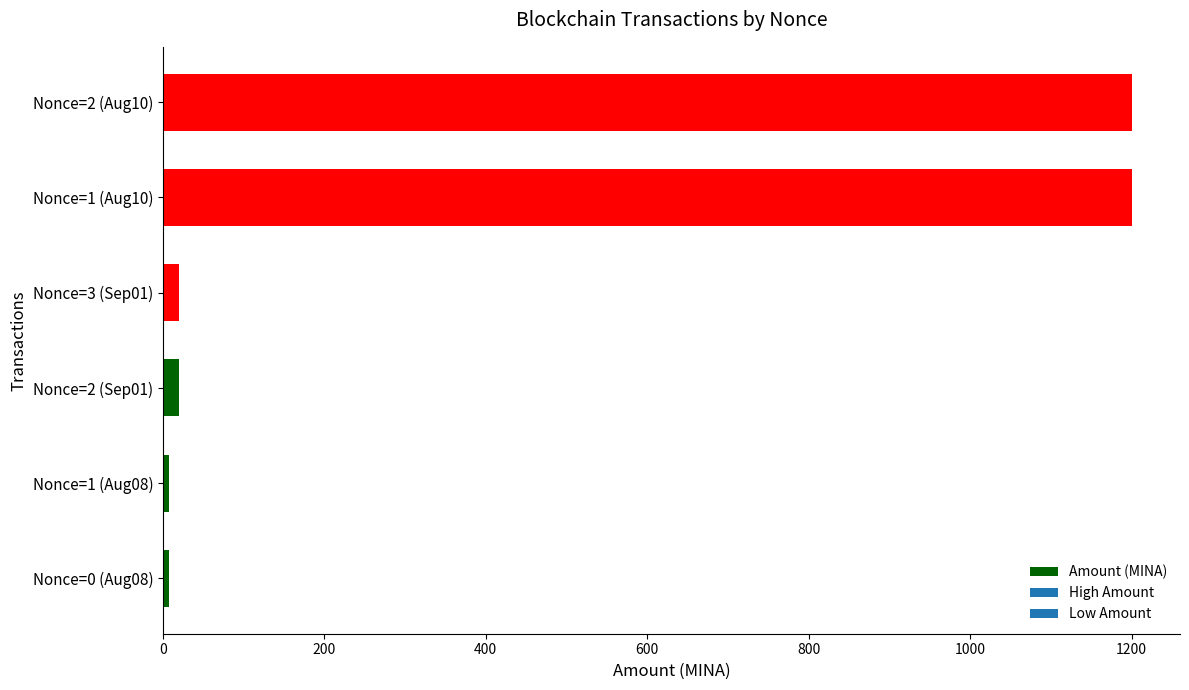

Is it true that the value at Nonce=2 (Aug10) is 1200.0?

True